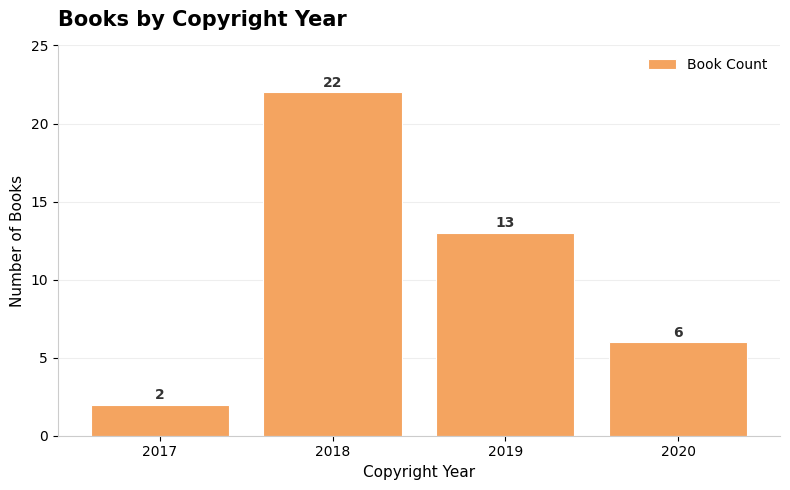

How many distinct data groups are displayed?

1